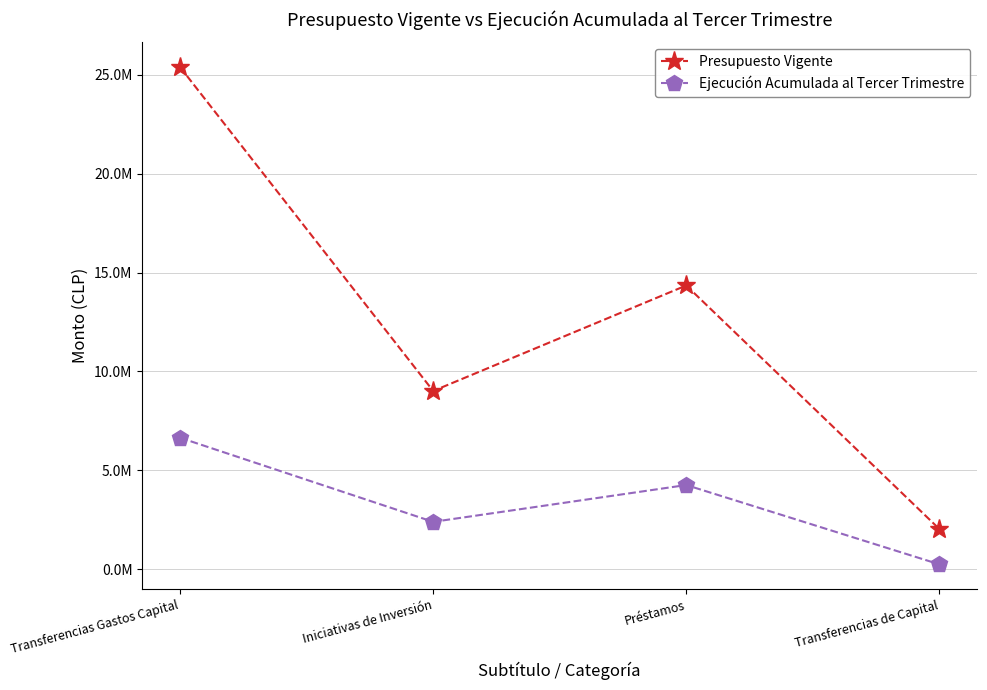

Is this an area chart (filled region under the line)?

No